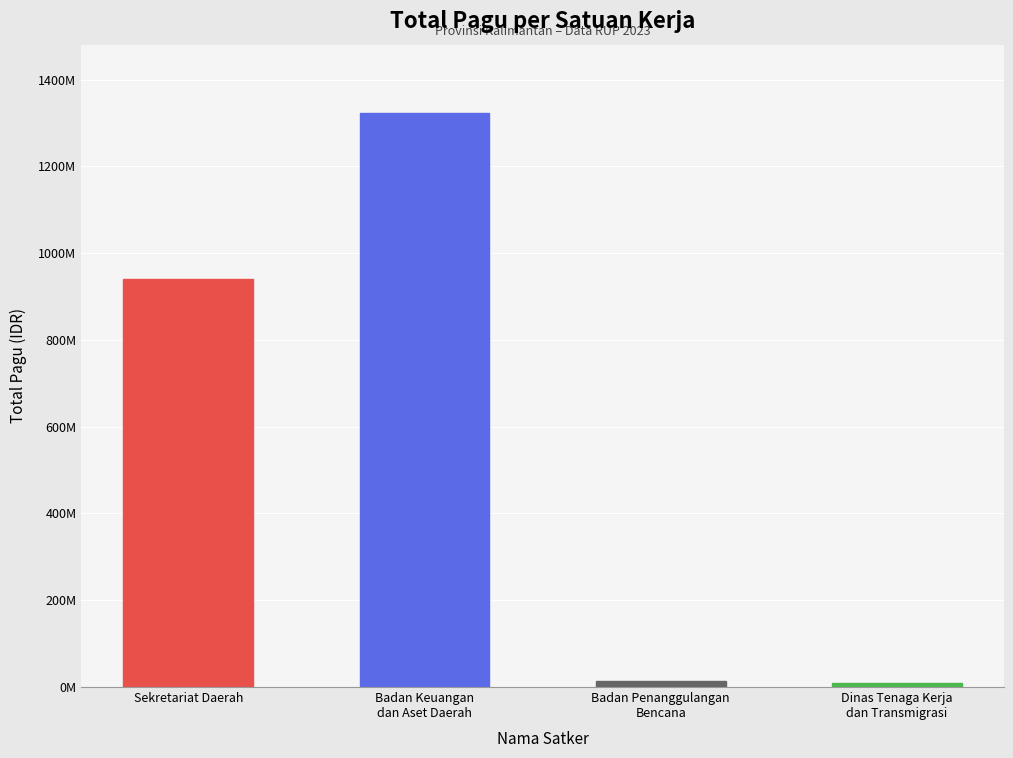

What is the label of the 1st bar from the left?

Sekretariat Daerah